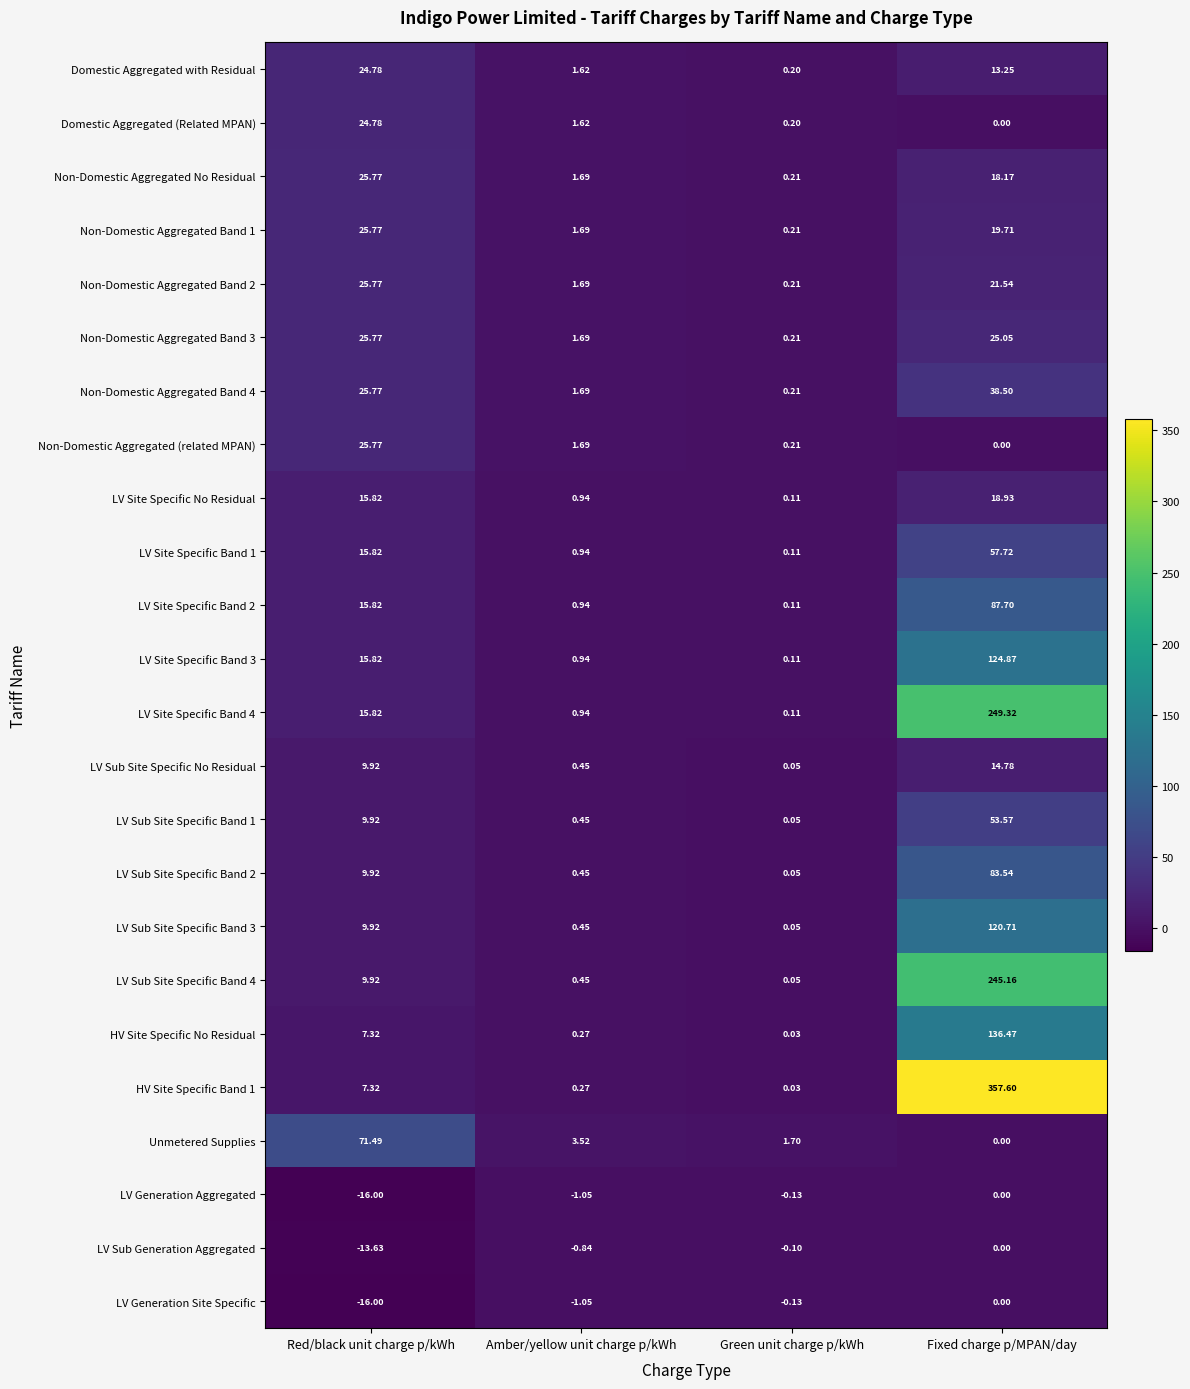

At which label is LV Generation Site Specific closest to -8?

Amber/yellow unit charge p/kWh